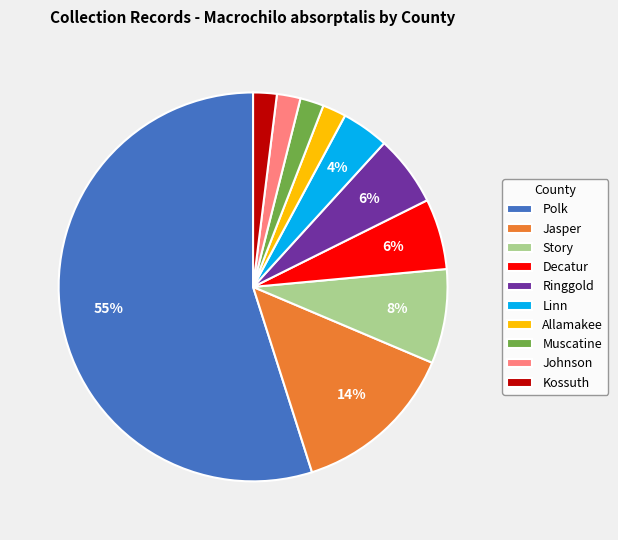

Is the sum of Story and Muscatine greater than half?

No